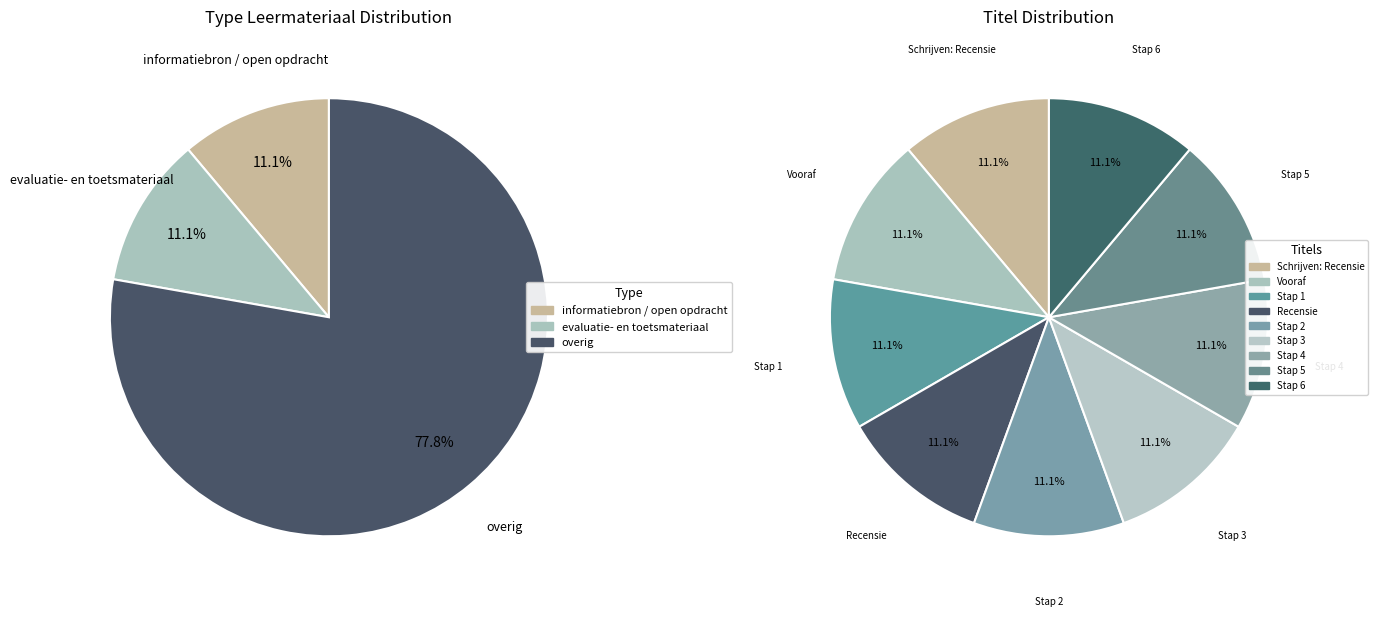

What percentage is NOT represented by Stap 1?

88.9%